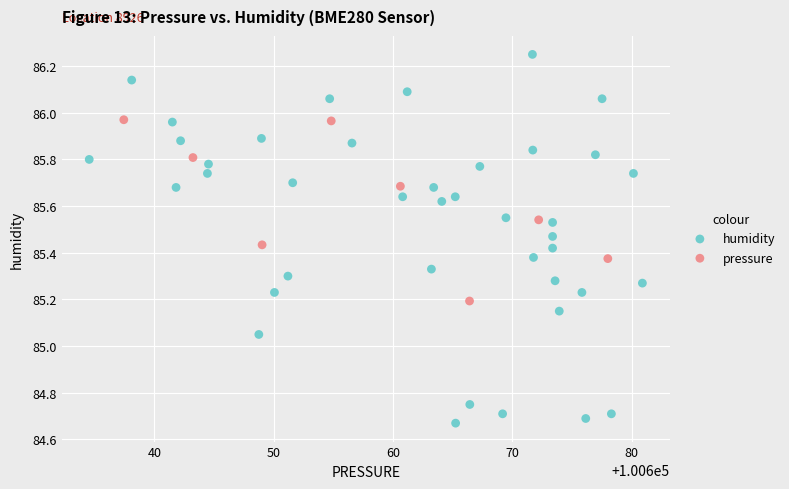

Which series reaches the maximum Y coordinate?

humidity